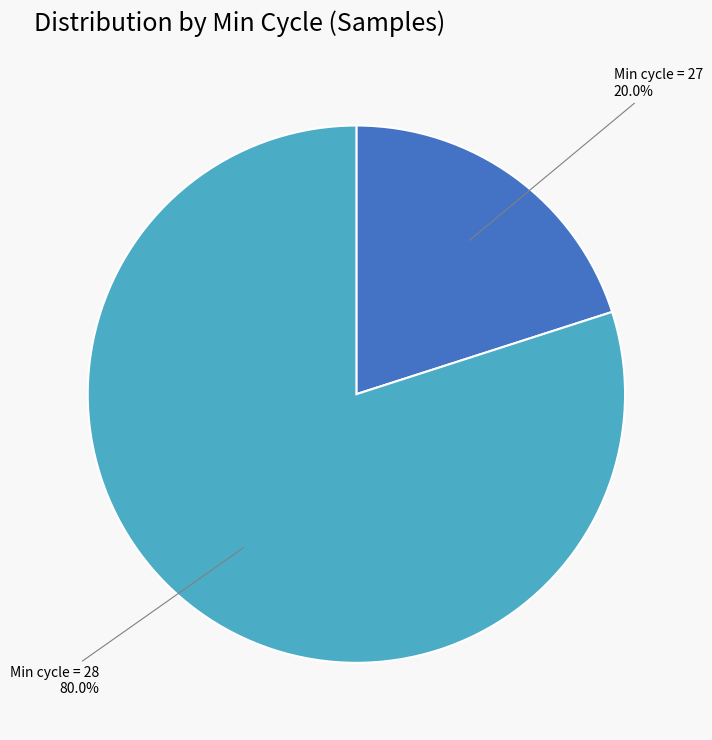

Is there any slice that represents more than half of the pie?

Yes